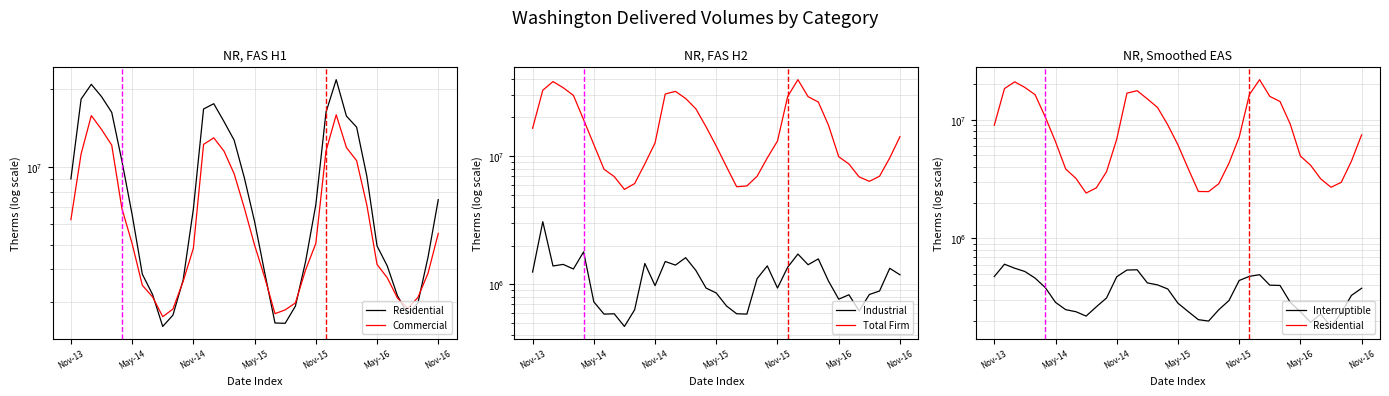

What is the average value of the Residential series?

8928072